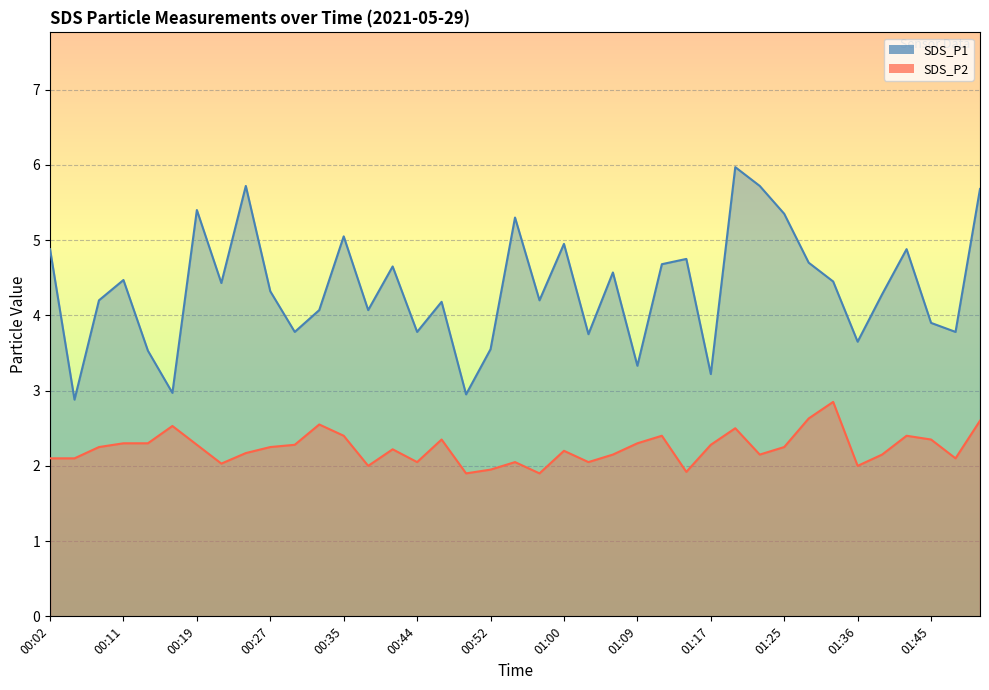

What is the minimum value for SDS_P1?

2.9